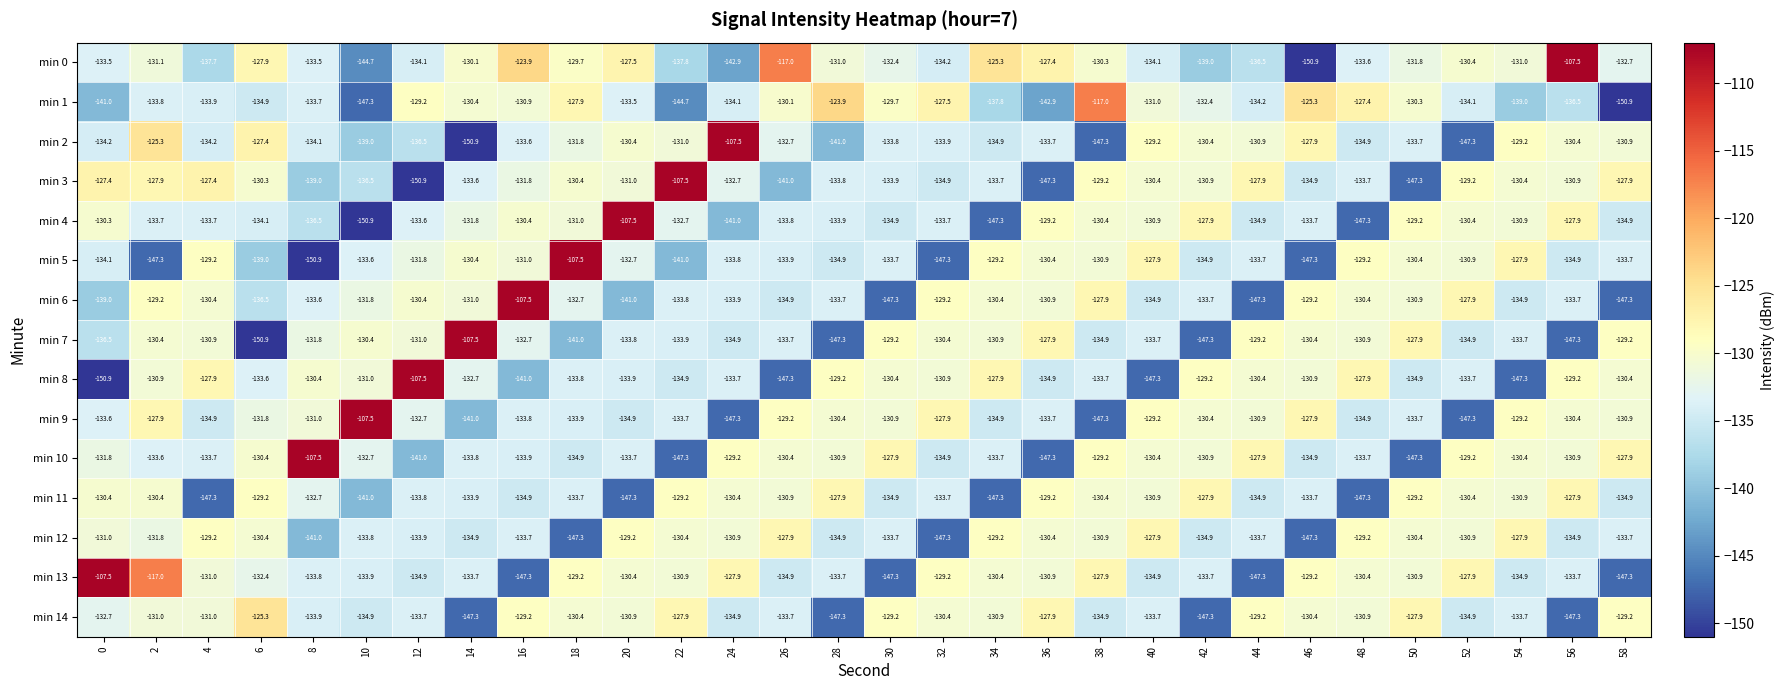

The min 9 series shows -147.3 at 52. True or false?

True